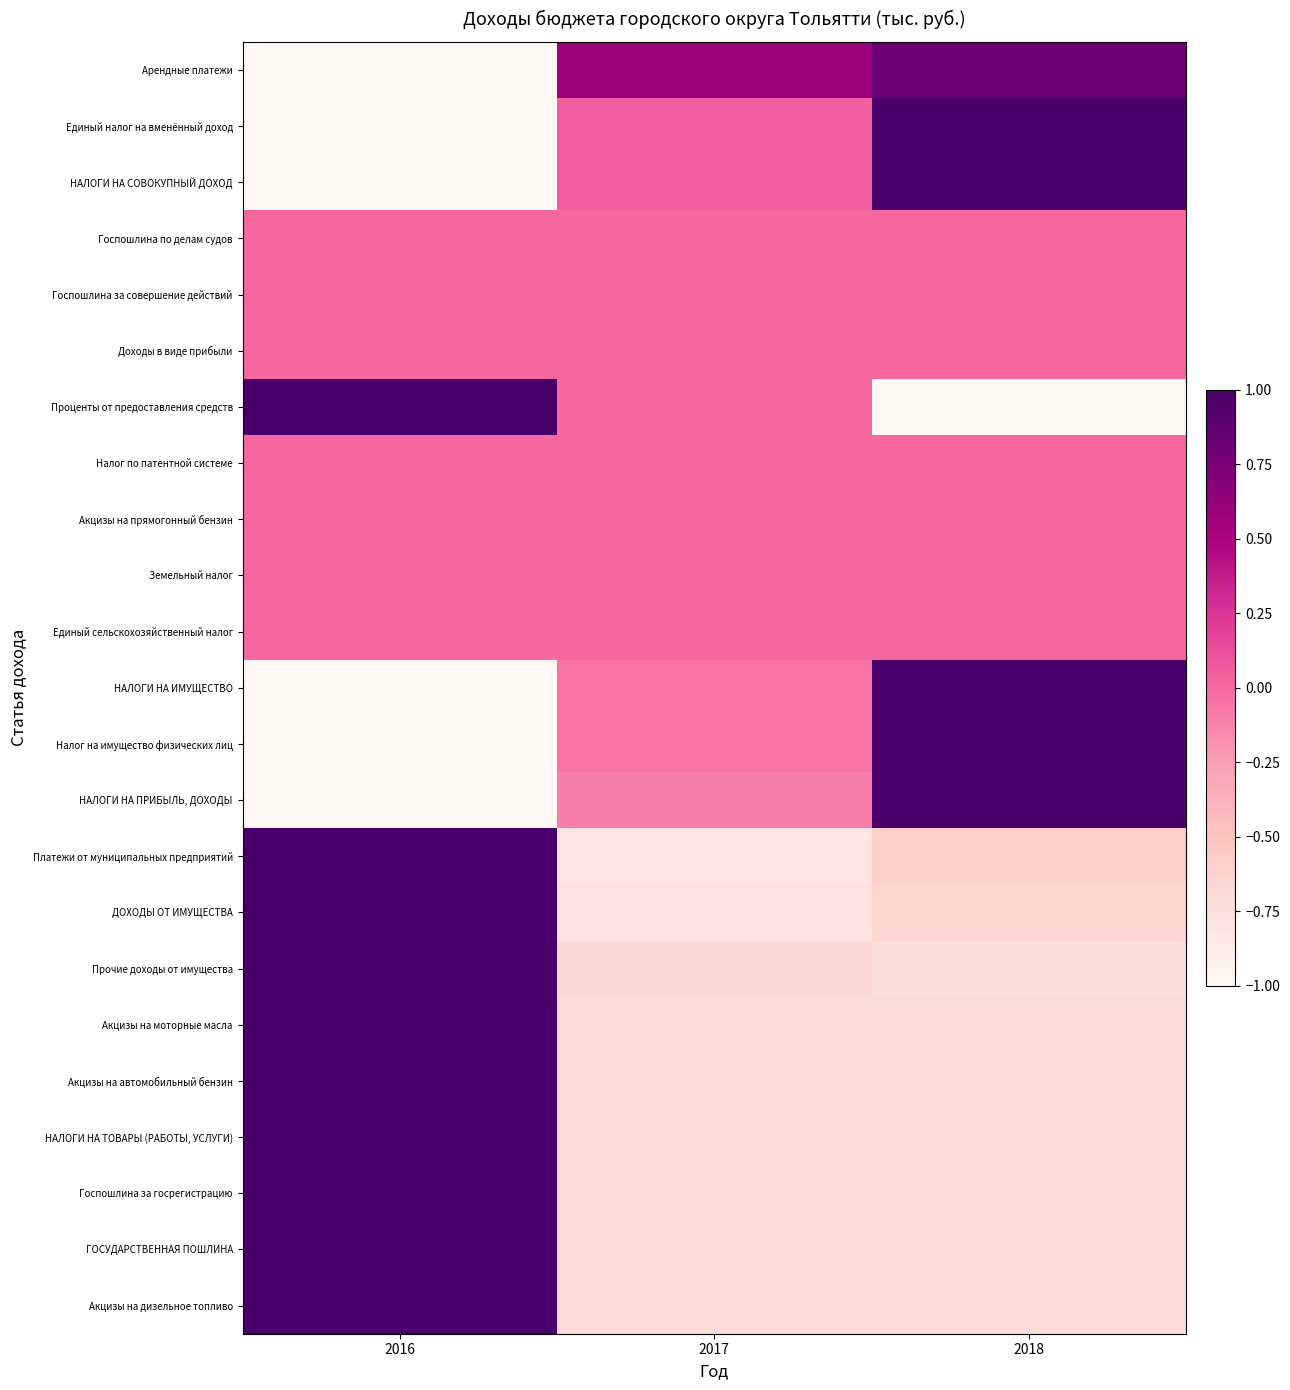

Reading left to right, list all the values displayed in this chart.

Арендные платежи: 2016=-1.0	2017=0.6	2018=0.8
Единый налог на вменённый доход: 2016=-1.0	2017=0.0	2018=1.0
НАЛОГИ НА СОВОКУПНЫЙ ДОХОД: 2016=-1.0	2017=0.0	2018=1.0
Госпошлина по делам судов: 2016=0.0	2017=0.0	2018=0.0
Госпошлина за совершение действий: 2016=0.0	2017=0.0	2018=0.0
Доходы в виде прибыли: 2016=0.0	2017=0.0	2018=0.0
Проценты от предоставления средств: 2016=1.0	2017=0.0	2018=-1.0
Налог по патентной системе: 2016=0.0	2017=0.0	2018=0.0
Акцизы на прямогонный бензин: 2016=0.0	2017=0.0	2018=0.0
Земельный налог: 2016=0.0	2017=0.0	2018=0.0
Единый сельскохозяйственный налог: 2016=0.0	2017=0.0	2018=0.0
НАЛОГИ НА ИМУЩЕСТВО: 2016=-1.0	2017=-0.1	2018=1.0
Налог на имущество физических лиц: 2016=-1.0	2017=-0.1	2018=1.0
НАЛОГИ НА ПРИБЫЛЬ, ДОХОДЫ: 2016=-1.0	2017=-0.1	2018=1.0
Платежи от муниципальных предприятий: 2016=1.0	2017=-0.8	2018=-0.6
ДОХОДЫ ОТ ИМУЩЕСТВА: 2016=1.0	2017=-0.8	2018=-0.6
Прочие доходы от имущества: 2016=1.0	2017=-0.7	2018=-0.7
Акцизы на моторные масла: 2016=1.0	2017=-0.7	2018=-0.7
Акцизы на автомобильный бензин: 2016=1.0	2017=-0.7	2018=-0.7
НАЛОГИ НА ТОВАРЫ (РАБОТЫ, УСЛУГИ): 2016=1.0	2017=-0.7	2018=-0.7
Госпошлина за госрегистрацию: 2016=1.0	2017=-0.7	2018=-0.7
ГОСУДАРСТВЕННАЯ ПОШЛИНА: 2016=1.0	2017=-0.7	2018=-0.7
Акцизы на дизельное топливо: 2016=1.0	2017=-0.7	2018=-0.7